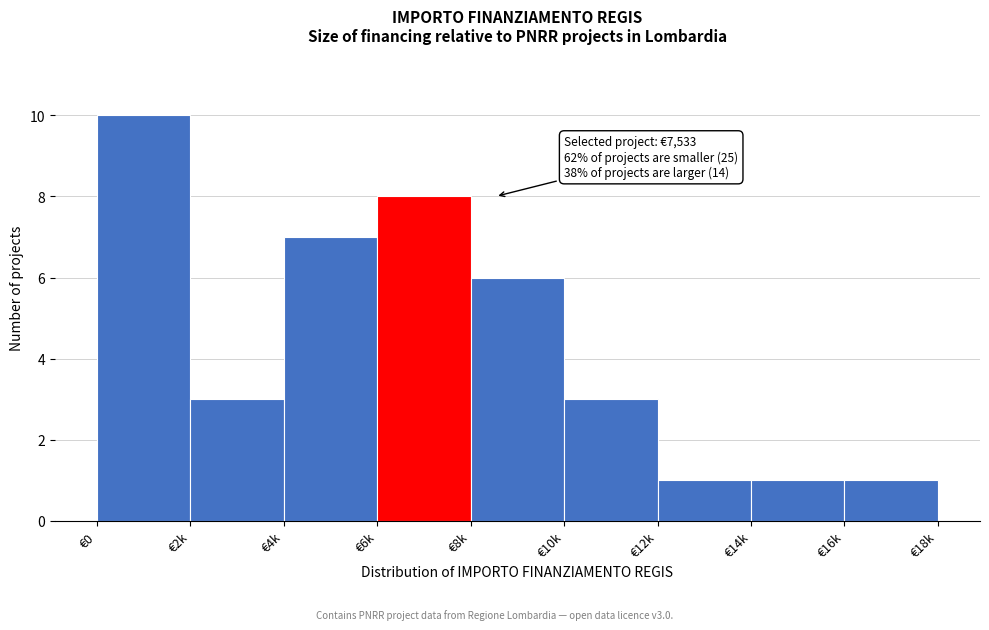

Reading left to right, extract all data points from this chart.

€0=10	€2k=3	€4k=7	€6k=8	€8k=6	€10k=3	€12k=1	€14k=1	€16k=1